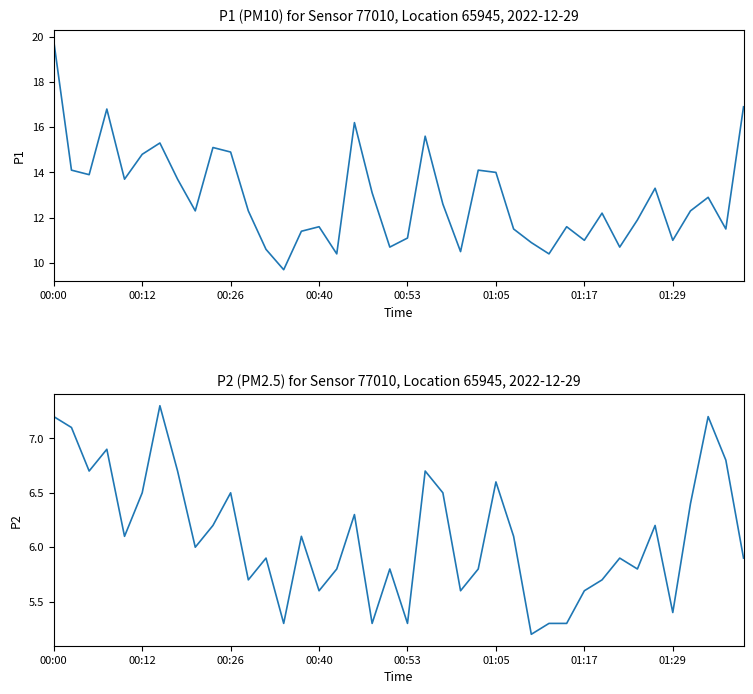

What is the total value across all series at 16?

16.2